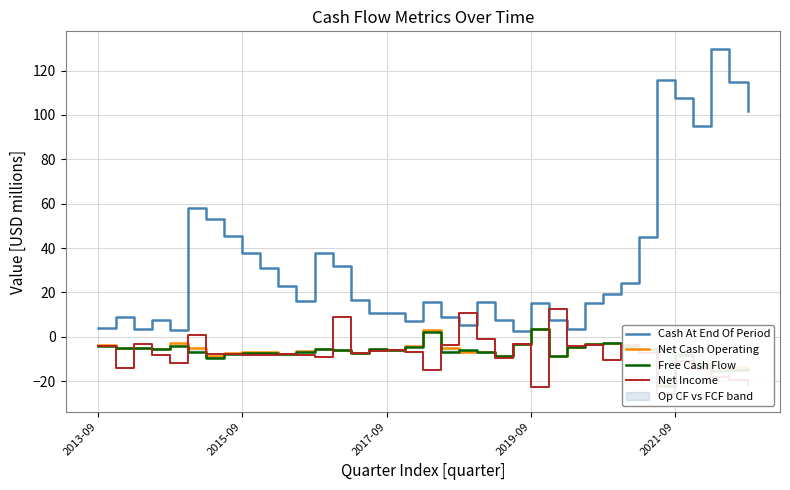

In Free Cash Flow, how many points are lower than both neighbors (excluding endpoints)?

11